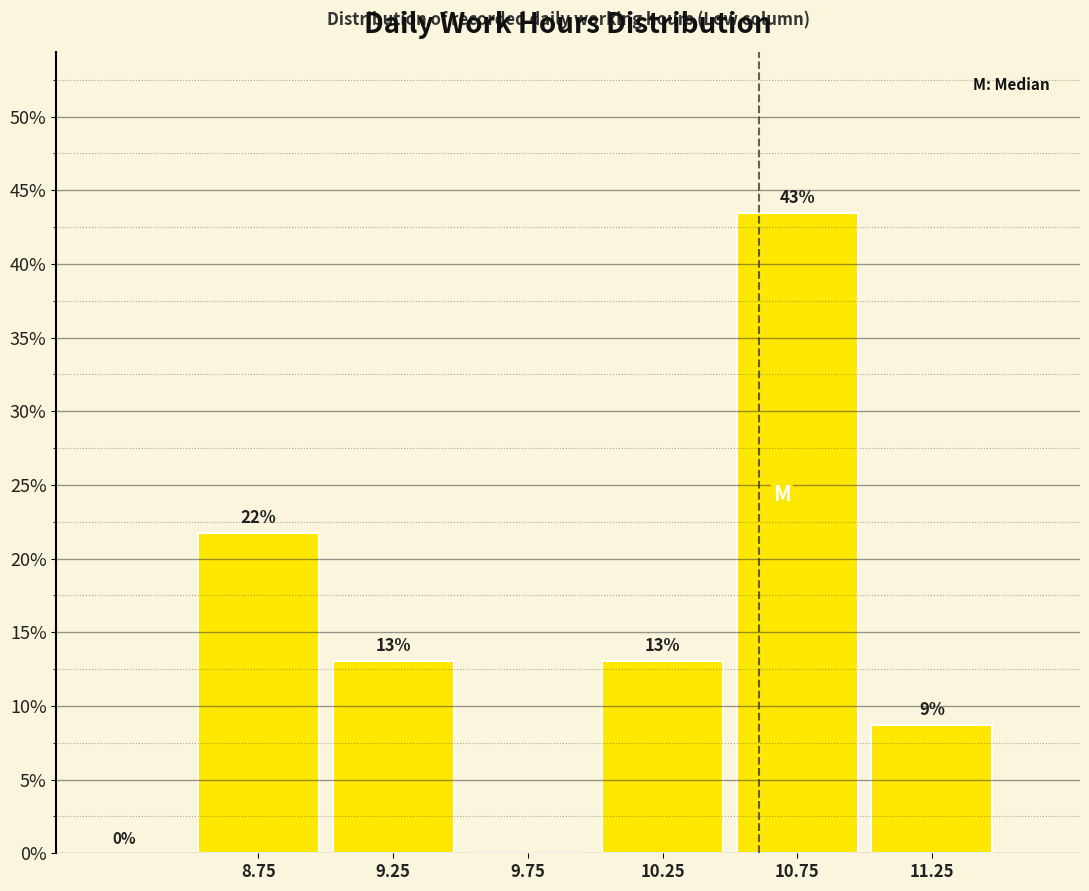

Over which range of the x-axis is the bar tallest?

10.5 to 11.0